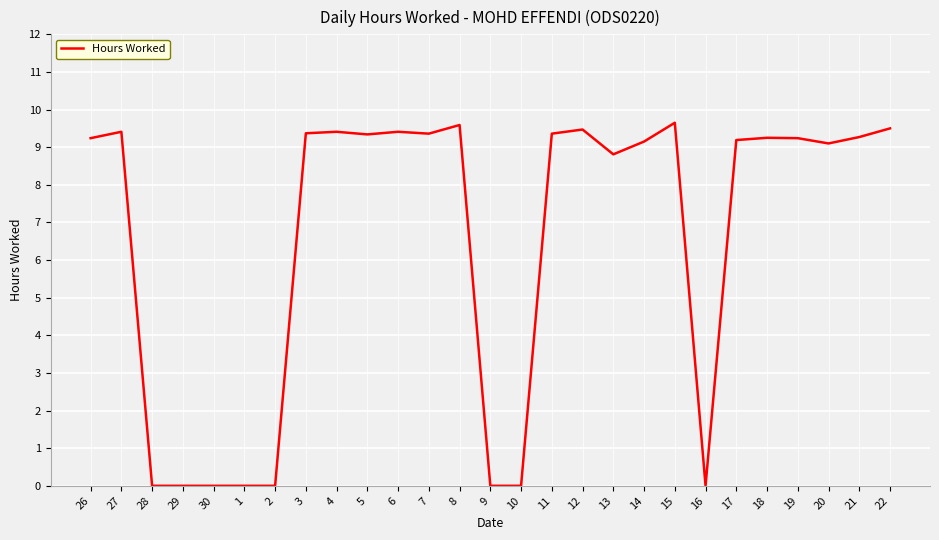

What is the maximum value shown in the chart?

9.7